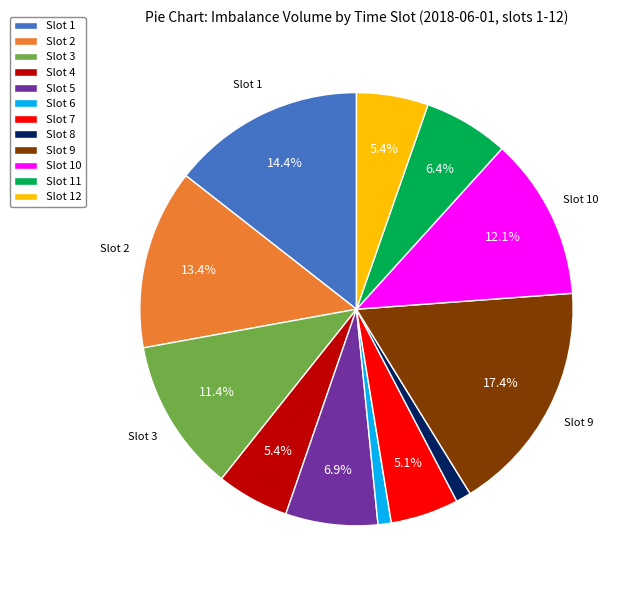

How many slices are in this pie chart?

12